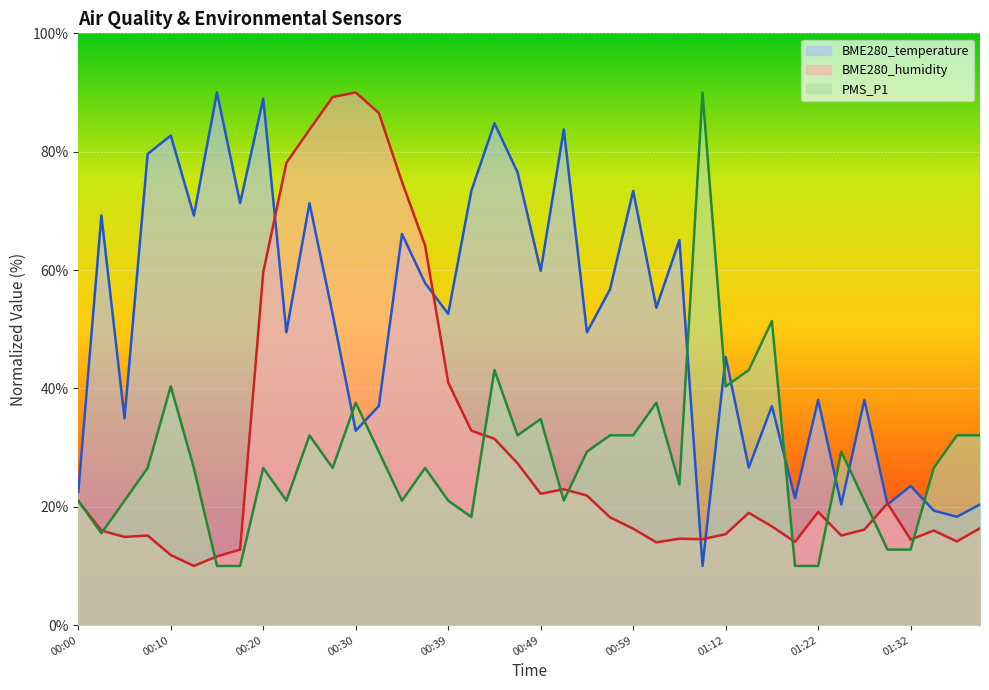

At which label does PMS_P1 reach its minimum?

00:15